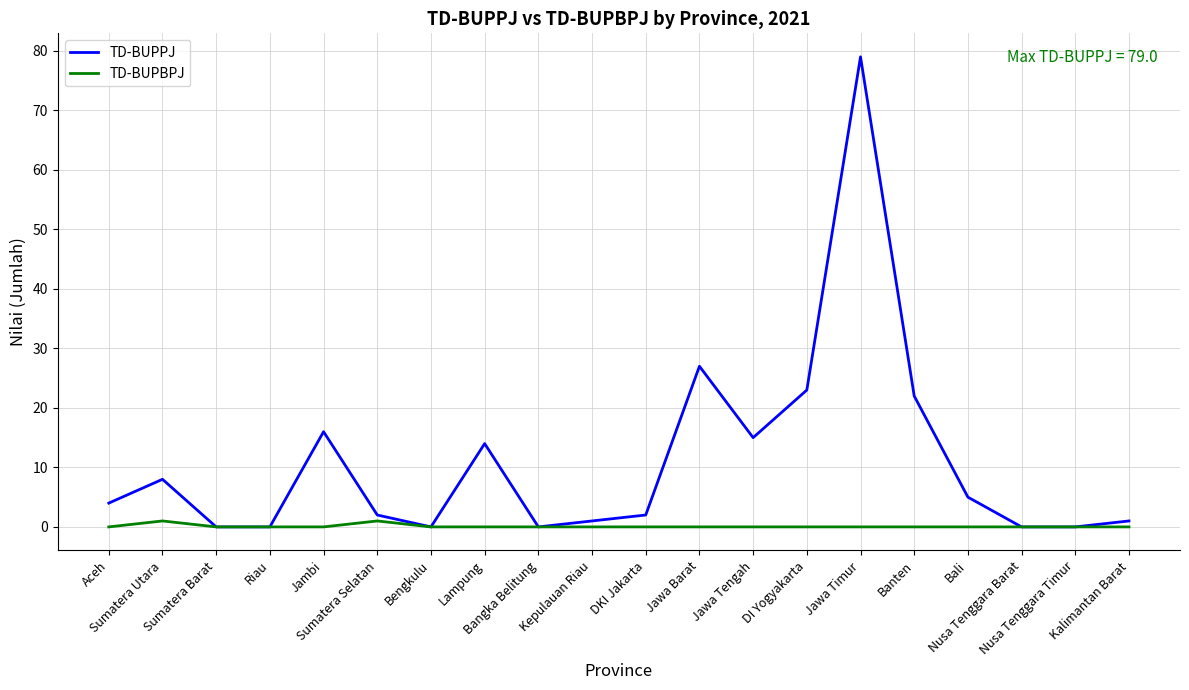

True or false: TD-BUPBPJ has more than 1 interior local peaks.

True